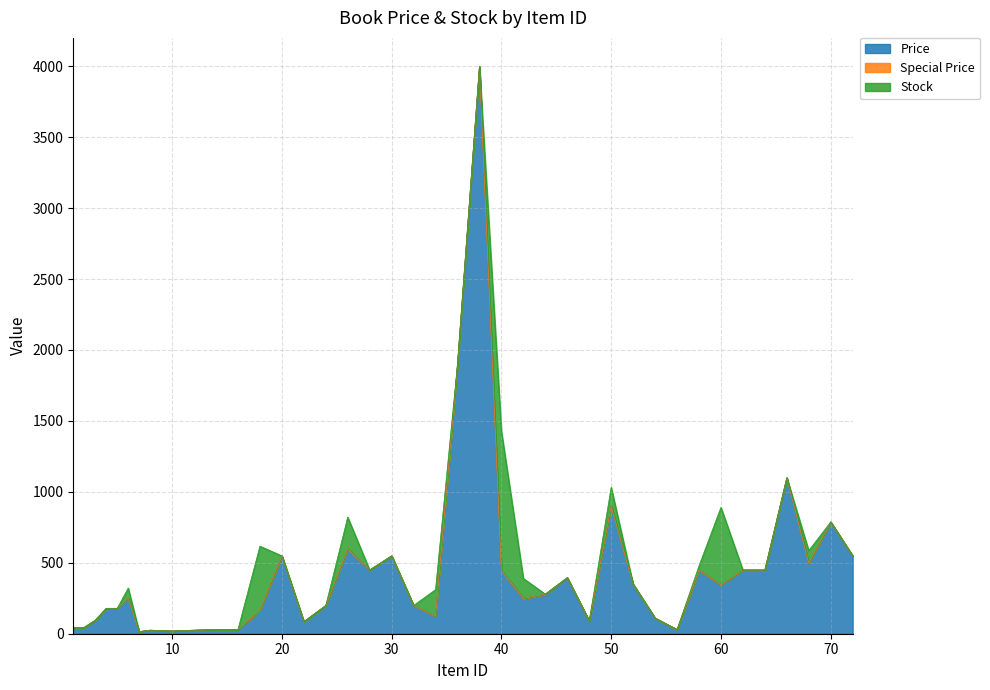

List the labels in order of Price value, smallest first.

7, 10, 8, 12, 14, 56, 16, 1, 2, 22, 48, 3, 54, 34, 18, 4, 5, 24, 32, 6, 42, 44, 60, 52, 46, 40, 28, 58, 62, 64, 68, 20, 30, 72, 26, 70, 50, 66, 36, 38